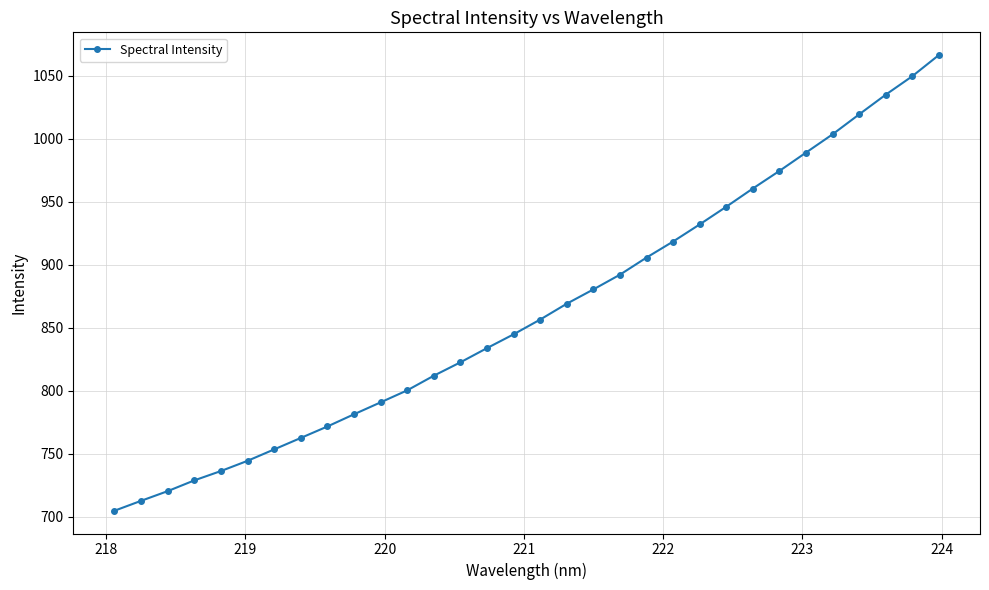

What is the minimum value shown in the chart?

704.8